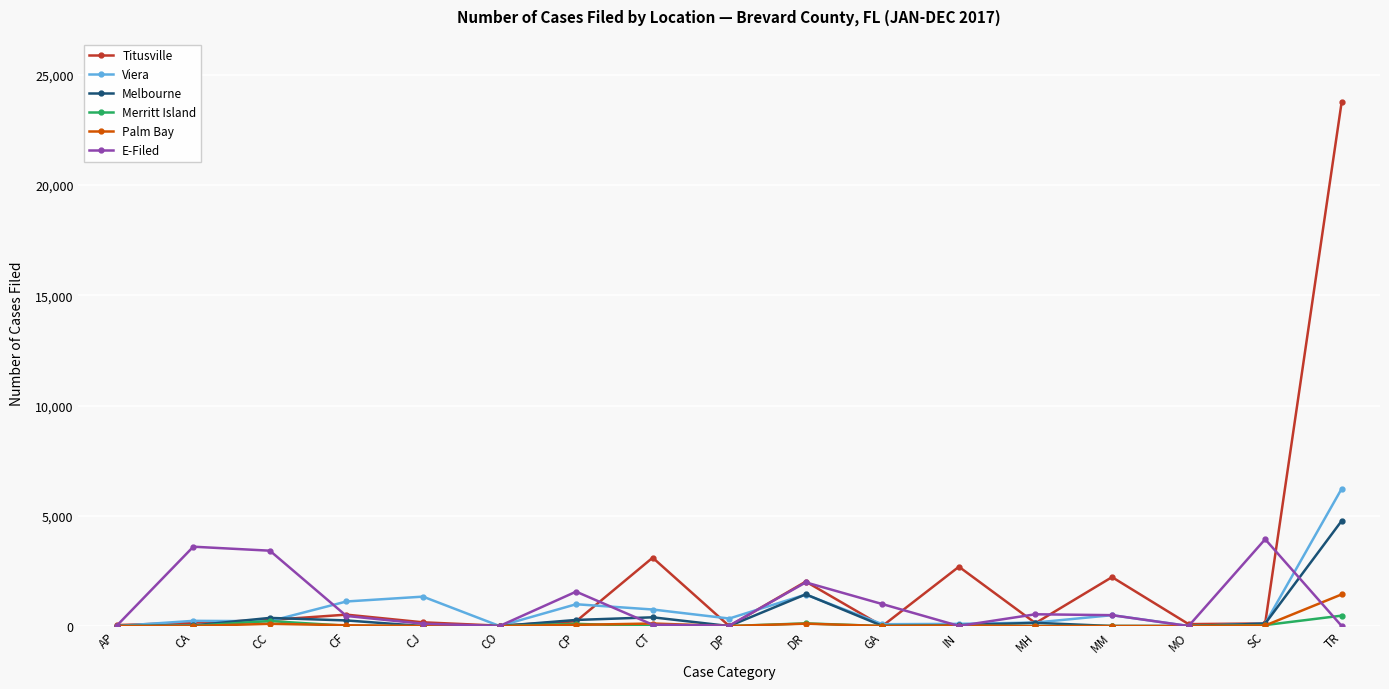

What is the label of the 7th point from the left?

CP